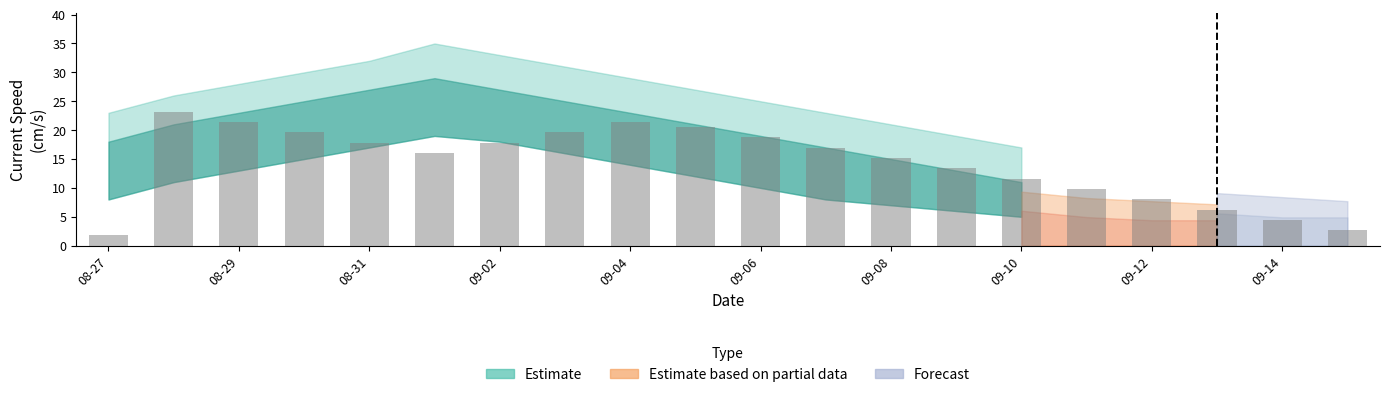

What is the value of the 4th bar from the left?

19.6